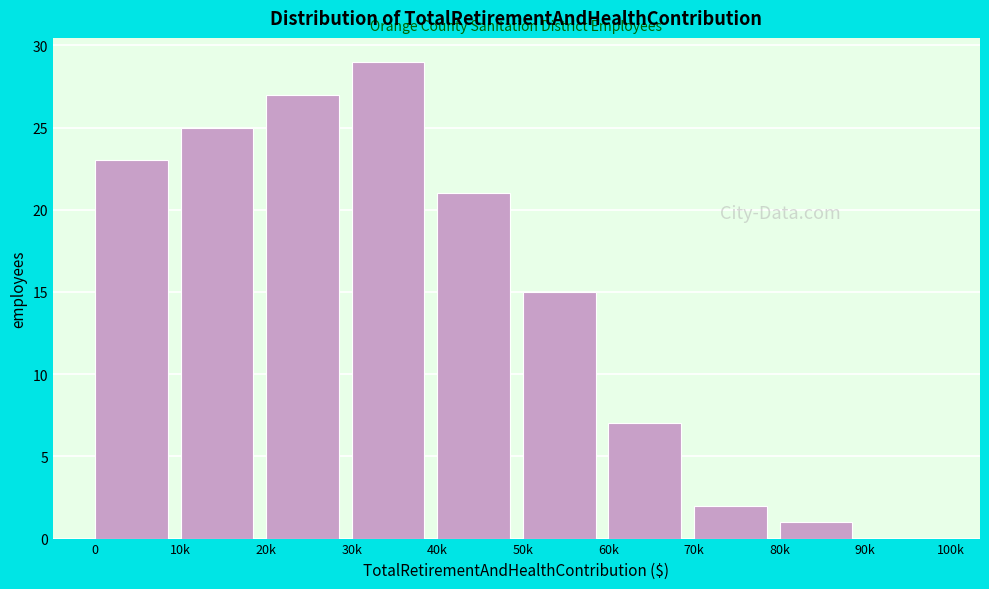

Reading left to right, what are all the values shown in this chart?

0=23	10k=25	20k=27	30k=29	40k=21	50k=15	60k=7	70k=2	80k=1	90k=0